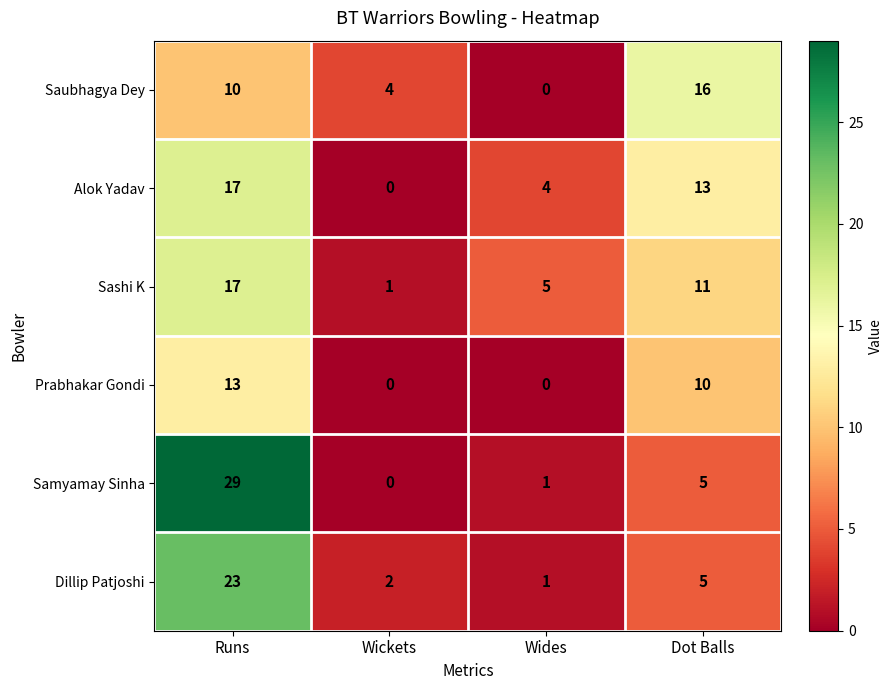

Reading left to right, extract all data points from this chart.

Saubhagya Dey: Runs=10	Wickets=4	Wides=0	Dot Balls=16
Alok Yadav: Runs=17	Wickets=0	Wides=4	Dot Balls=13
Sashi K: Runs=17	Wickets=1	Wides=5	Dot Balls=11
Prabhakar Gondi: Runs=13	Wickets=0	Wides=0	Dot Balls=10
Samyamay Sinha: Runs=29	Wickets=0	Wides=1	Dot Balls=5
Dillip Patjoshi: Runs=23	Wickets=2	Wides=1	Dot Balls=5